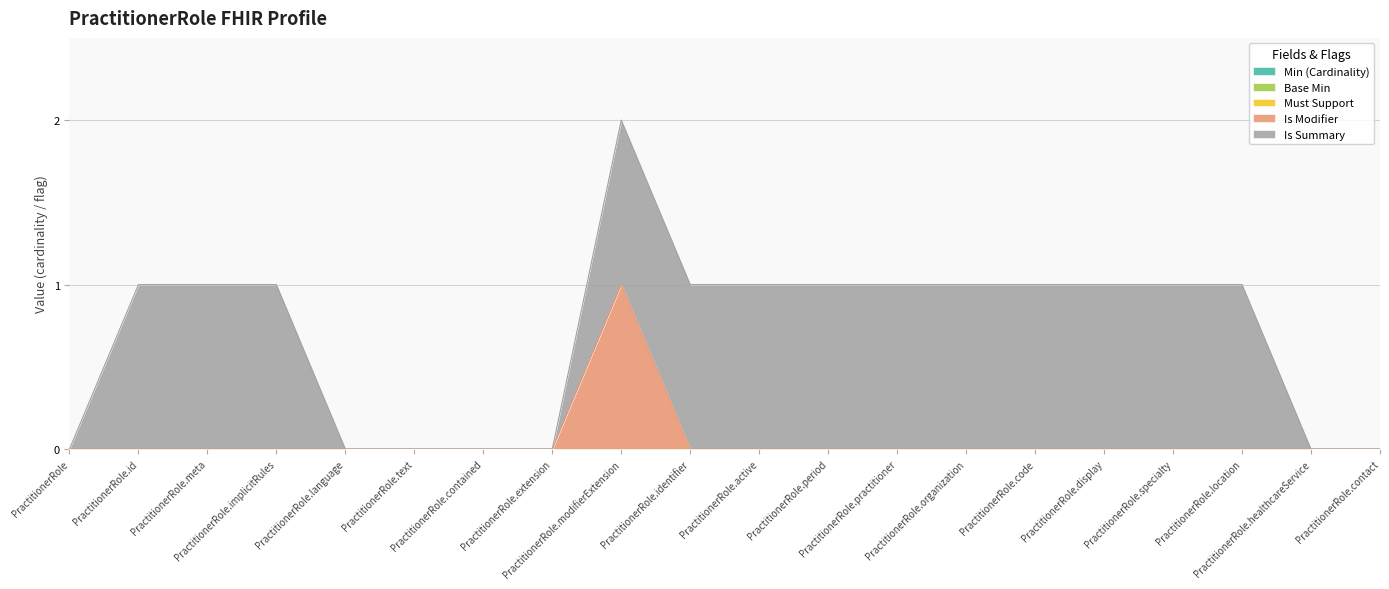

Which series has the largest range (max minus min)?

Is Modifier